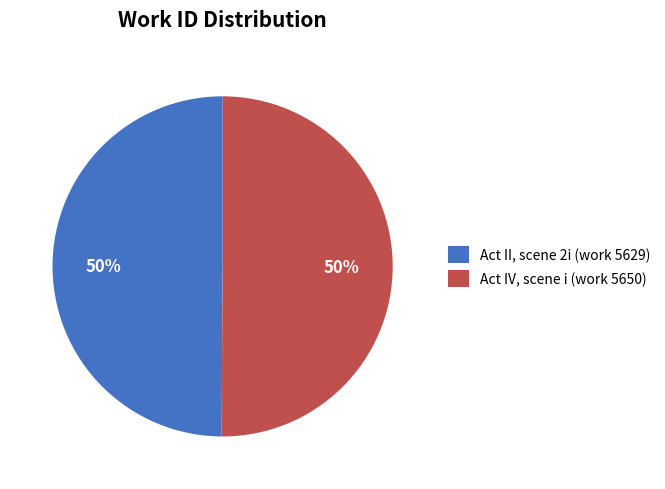

What percentage is the Act II, scene 2i (work 5629) slice, to the nearest percent?

50%